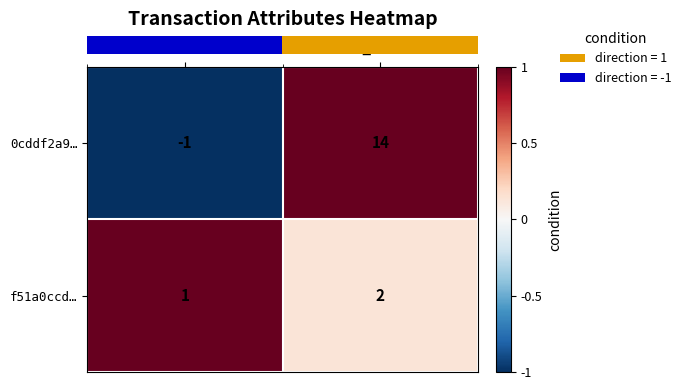

At which label is 0cddf2a9… closest to 6?

direction